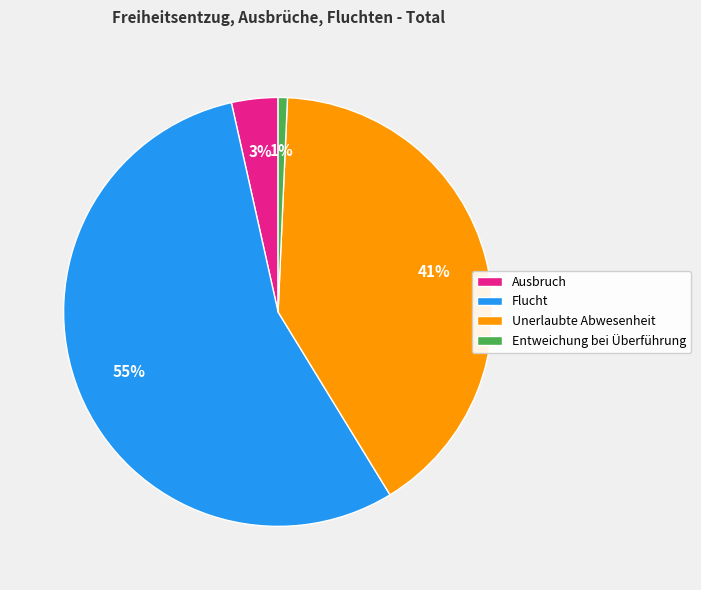

How many segments does this pie chart have?

4